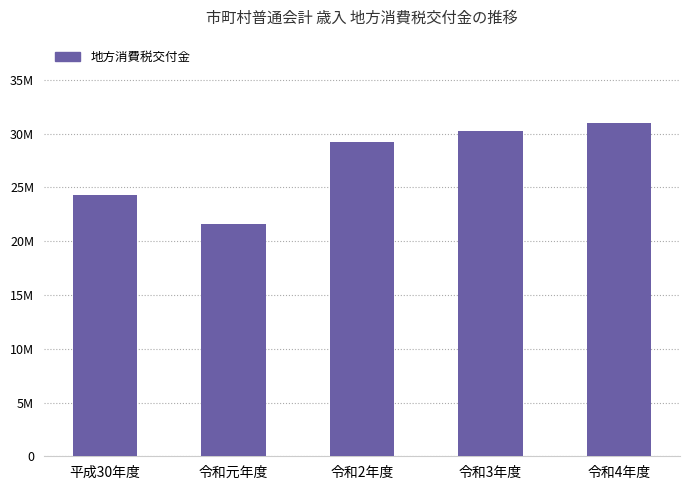

What is the greatest value displayed?

30990304